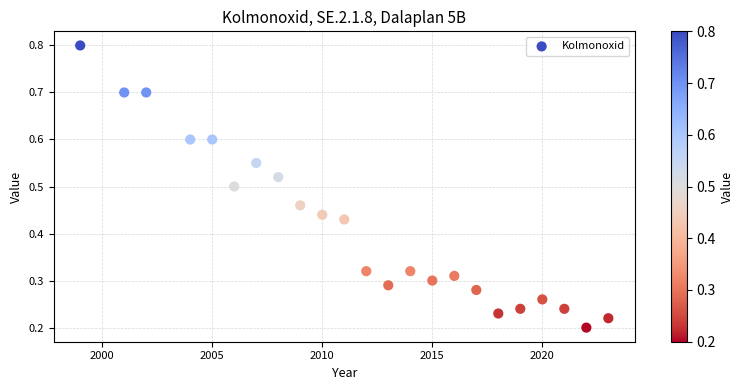

What is the range of X values (max minus min)?

24.0